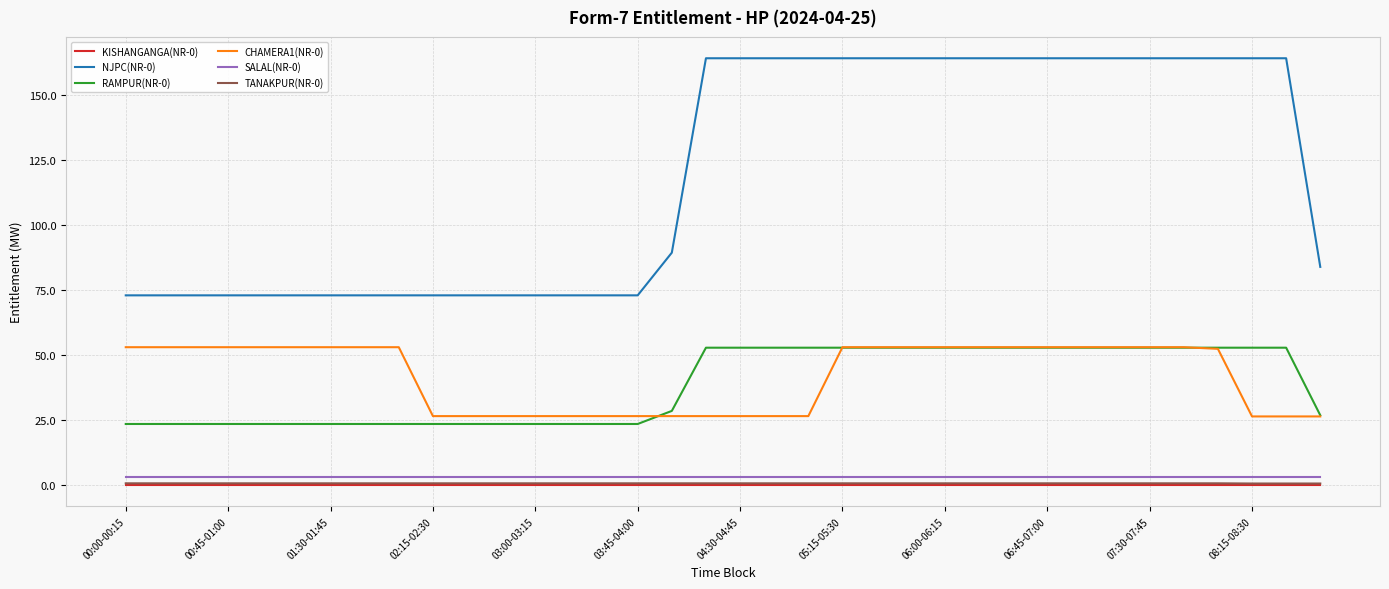

True or false: CHAMERA1(NR-0) and NJPC(NR-0) intersect in this chart.

False